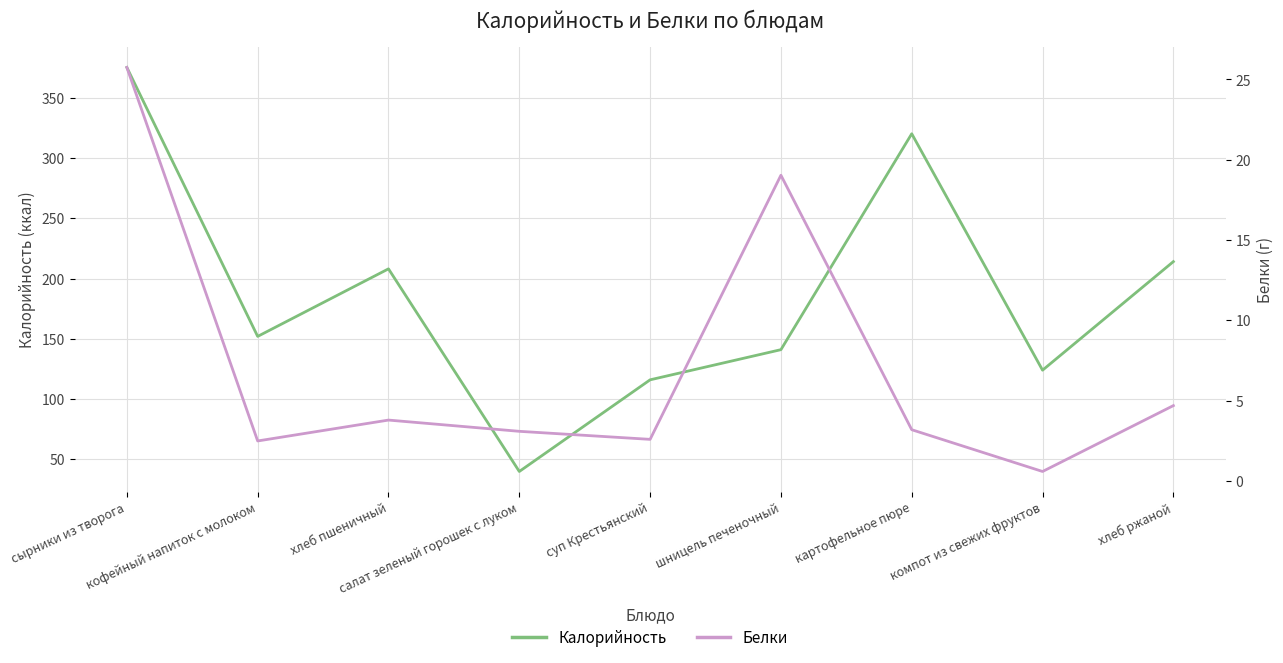

True or false: Белки and Калорийность cross at least once.

False